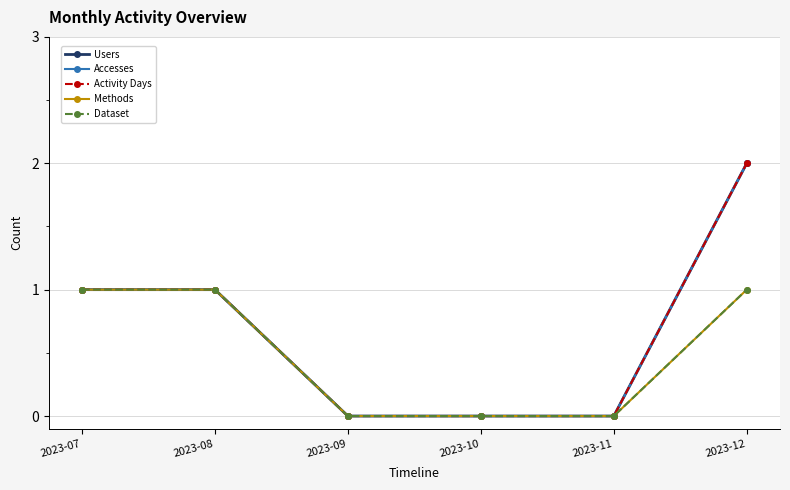

Reading left to right, extract all data points from this chart.

Users: 2023-07=1	2023-08=1	2023-09=0	2023-10=0	2023-11=0	2023-12=2
Accesses: 2023-07=1	2023-08=1	2023-09=0	2023-10=0	2023-11=0	2023-12=2
Activity Days: 2023-07=1	2023-08=1	2023-09=0	2023-10=0	2023-11=0	2023-12=2
Methods: 2023-07=1	2023-08=1	2023-09=0	2023-10=0	2023-11=0	2023-12=1
Dataset: 2023-07=1	2023-08=1	2023-09=0	2023-10=0	2023-11=0	2023-12=1